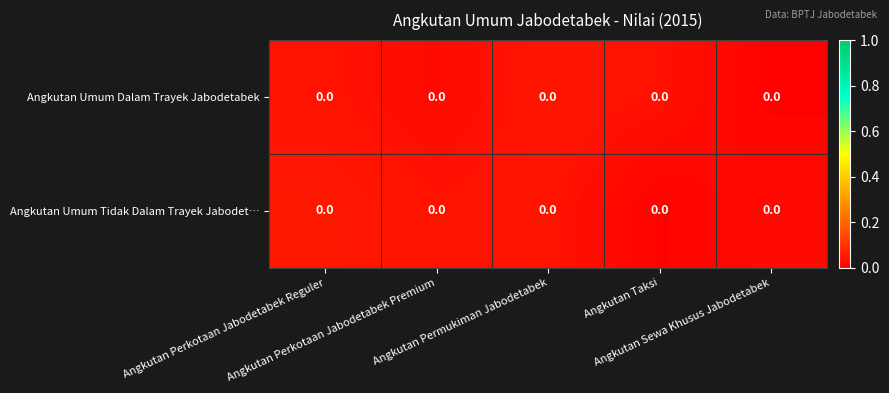

Reading left to right, transcribe all the data shown in this chart.

Angkutan Umum Dalam Trayek Jabodetabek: Angkutan Perkotaan Jabodetabek Reguler=0.0	Angkutan Perkotaan Jabodetabek Premium=0.0	Angkutan Permukiman Jabodetabek=0.0	Angkutan Taksi=0.0	Angkutan Sewa Khusus Jabodetabek=0.0
Angkutan Umum Tidak Dalam Trayek Jabodet…: Angkutan Perkotaan Jabodetabek Reguler=0.0	Angkutan Perkotaan Jabodetabek Premium=0.0	Angkutan Permukiman Jabodetabek=0.0	Angkutan Taksi=0.0	Angkutan Sewa Khusus Jabodetabek=0.0